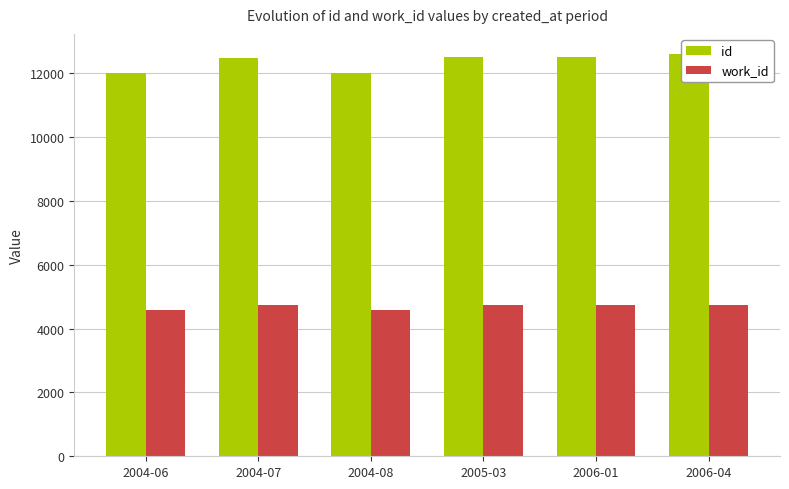

Are the bars grouped side by side (vs. stacked)?

Yes